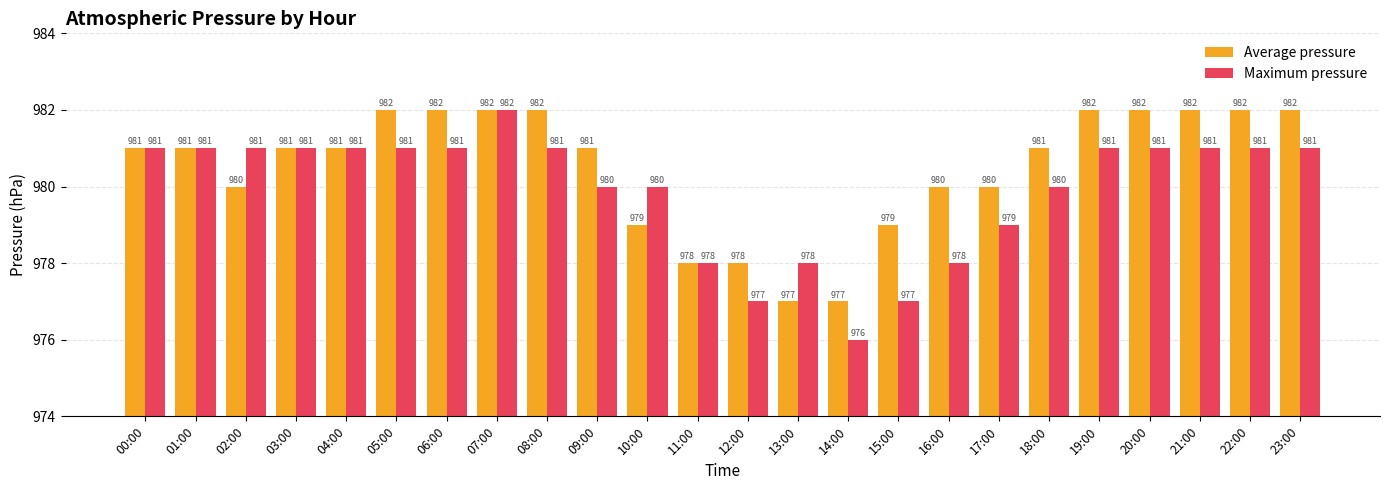

What is the label of the 4th bar from the right?

20:00